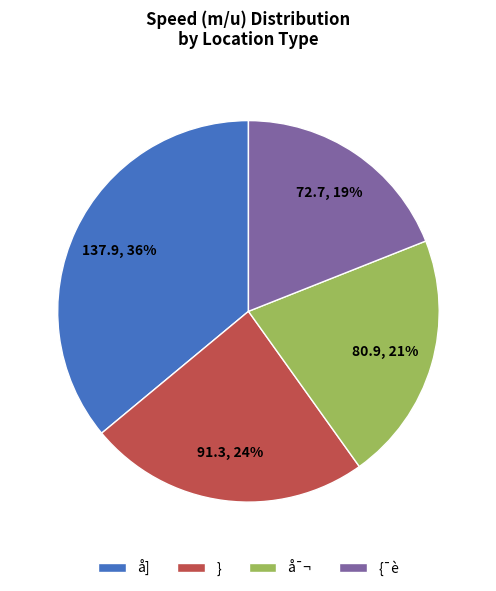

How many slices are in this pie chart?

4